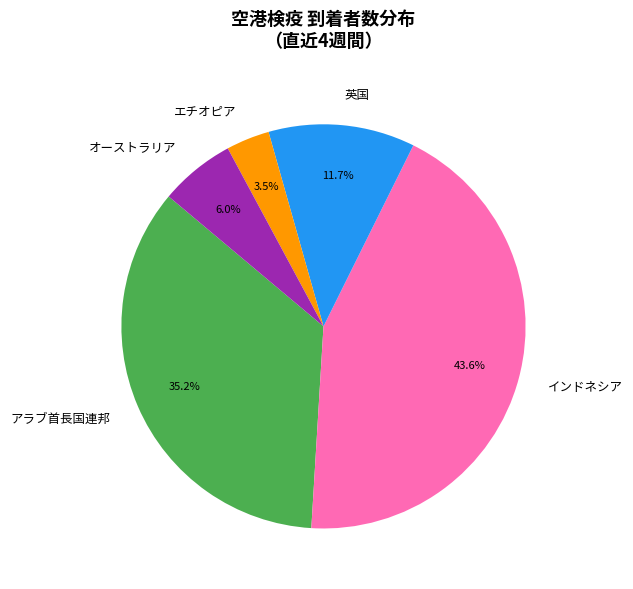

Does インドネシア account for over 50% of the chart?

No